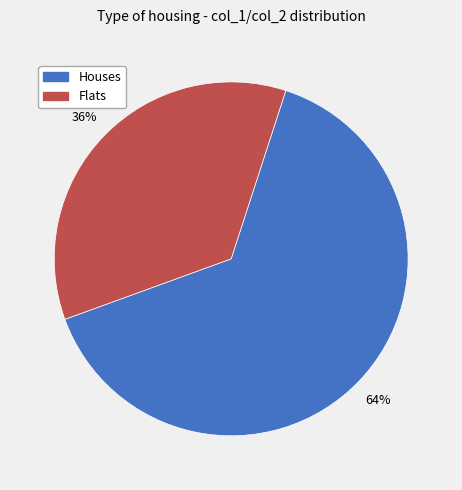

Does any single category account for the majority?

Yes